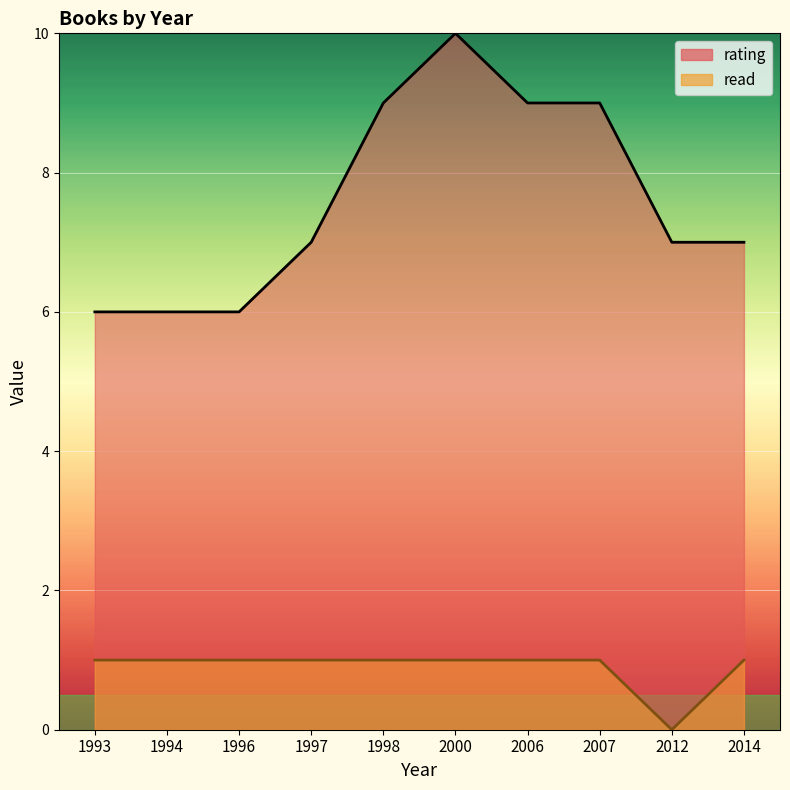

How many lines are shown in the chart?

1